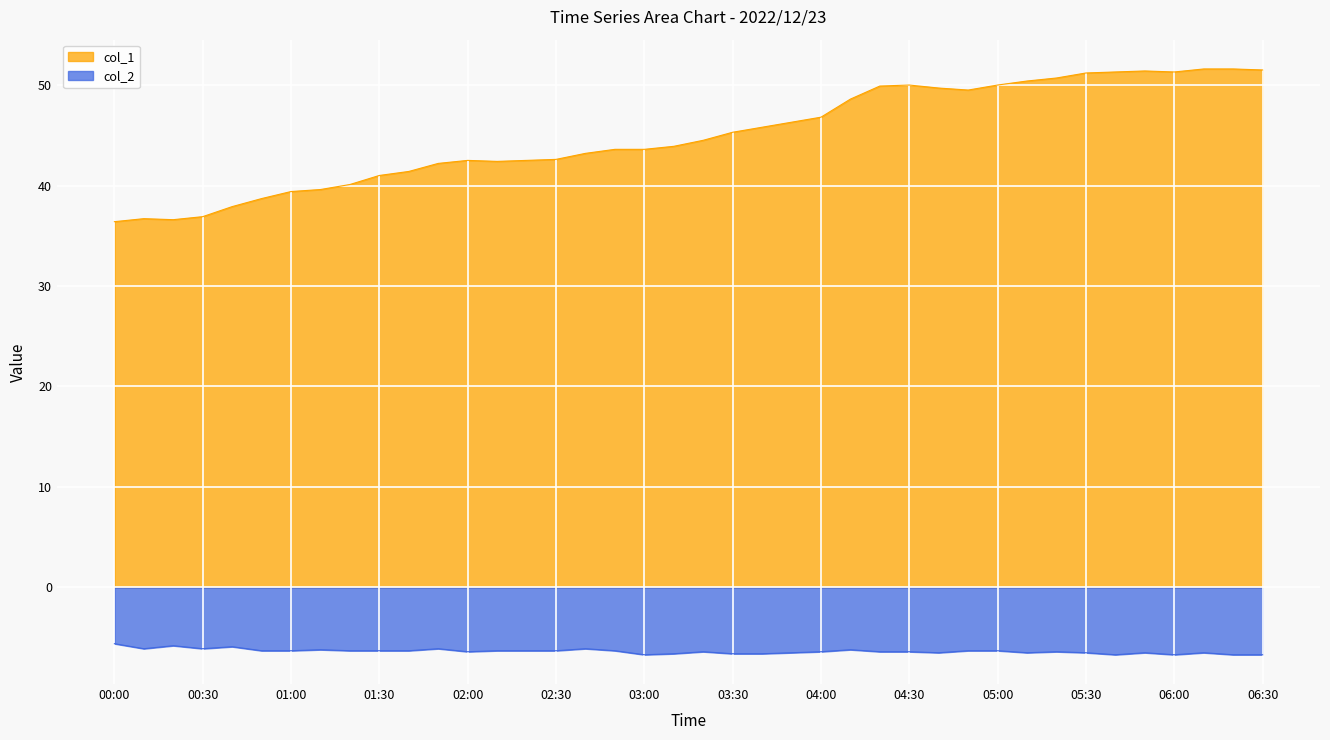

Reading right to left, list all the values displayed in this chart.

col_1: 51.5	51.6	51.6	51.3	51.4	51.3	51.2	50.7	50.4	50.0	49.5	49.7	50.0	49.9	48.6	46.8	46.3	45.8	45.3	44.5	43.9	43.6	43.6	43.2	42.6	42.5	42.4	42.5	42.2	41.4	41.0	40.1	39.6	39.4	38.7	37.9	36.9	36.6	36.7	36.4
col_2: -6.7	-6.7	-6.5	-6.7	-6.5	-6.7	-6.5	-6.4	-6.5	-6.3	-6.3	-6.5	-6.4	-6.4	-6.2	-6.4	-6.5	-6.6	-6.6	-6.4	-6.6	-6.7	-6.3	-6.1	-6.3	-6.3	-6.3	-6.4	-6.1	-6.3	-6.3	-6.3	-6.2	-6.3	-6.3	-5.9	-6.1	-5.8	-6.1	-5.6